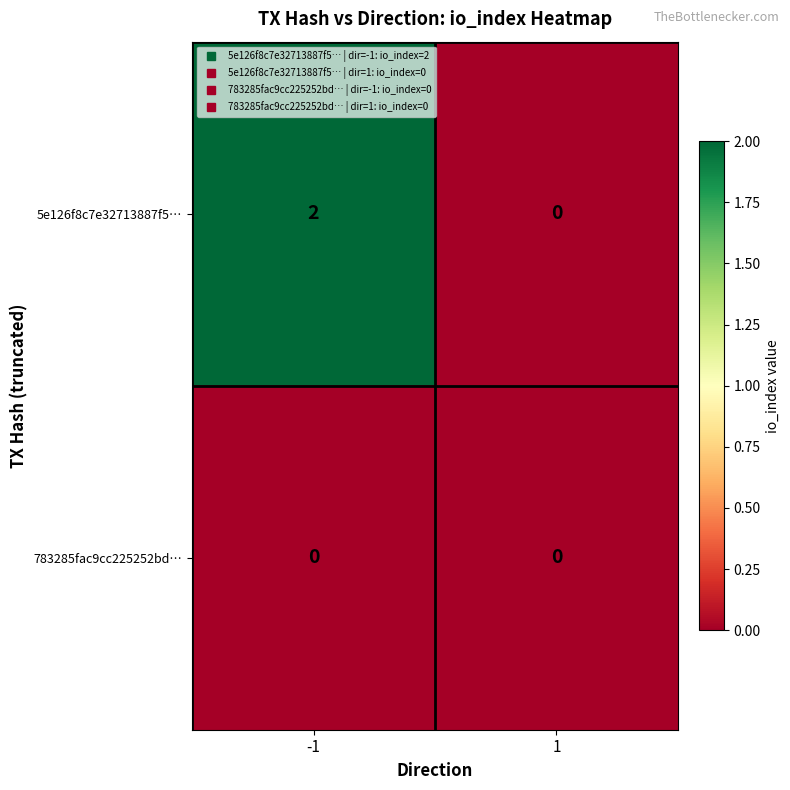

Reading right to left, extract all data points from this chart.

5e126f8c7e32713887f5…: 0	2
783285fac9cc225252bd…: 0	0